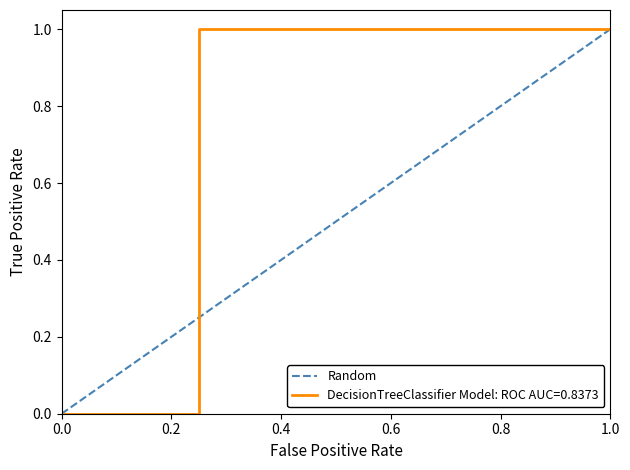

True or false: the data shows 0 at 0.0.

True